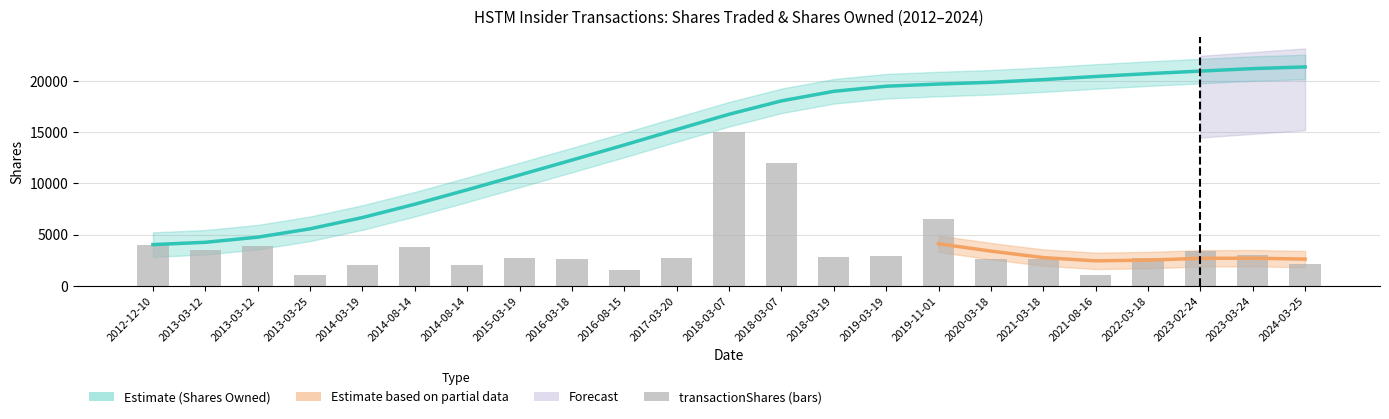

What is the value of the 19th bar from the left?

1000